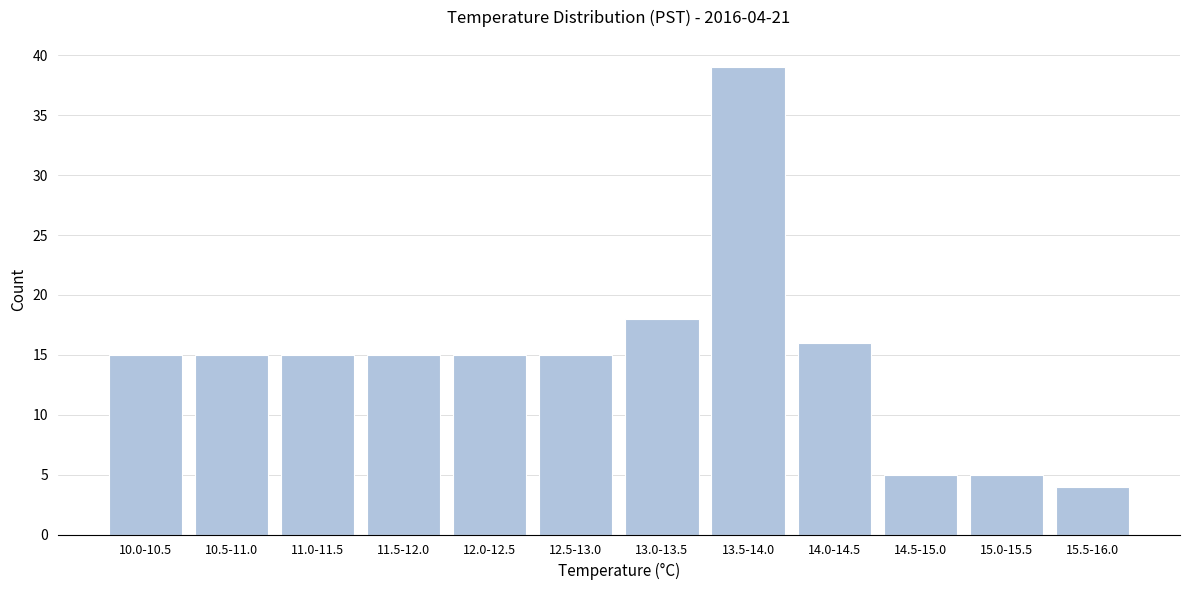

Reading left to right, list all the values displayed in this chart.

15	15	15	15	15	15	18	39	16	5	5	4